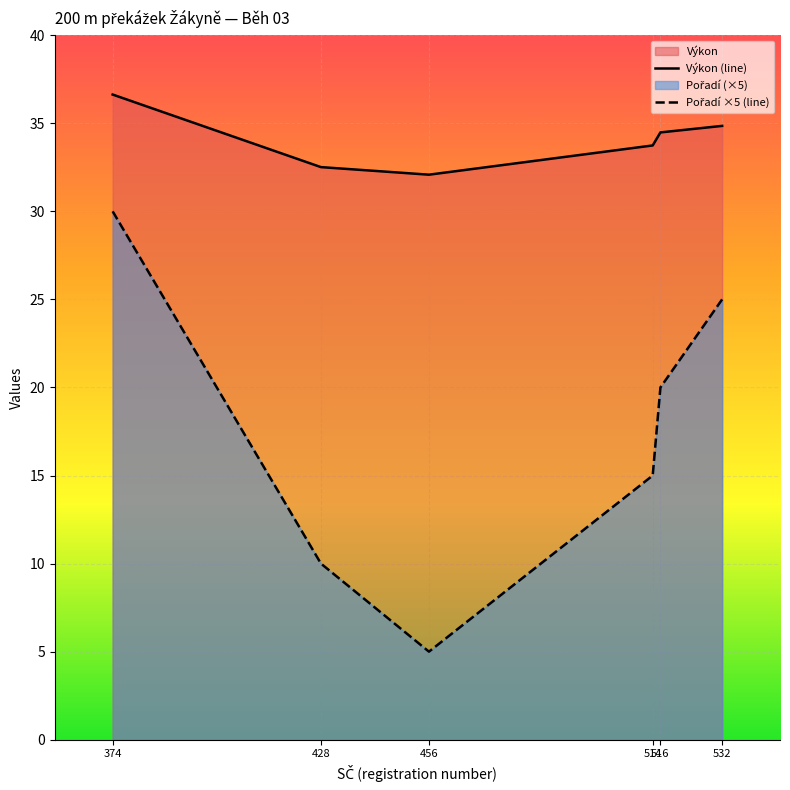

What is the highest value of the Výkon (line) series?

36.6